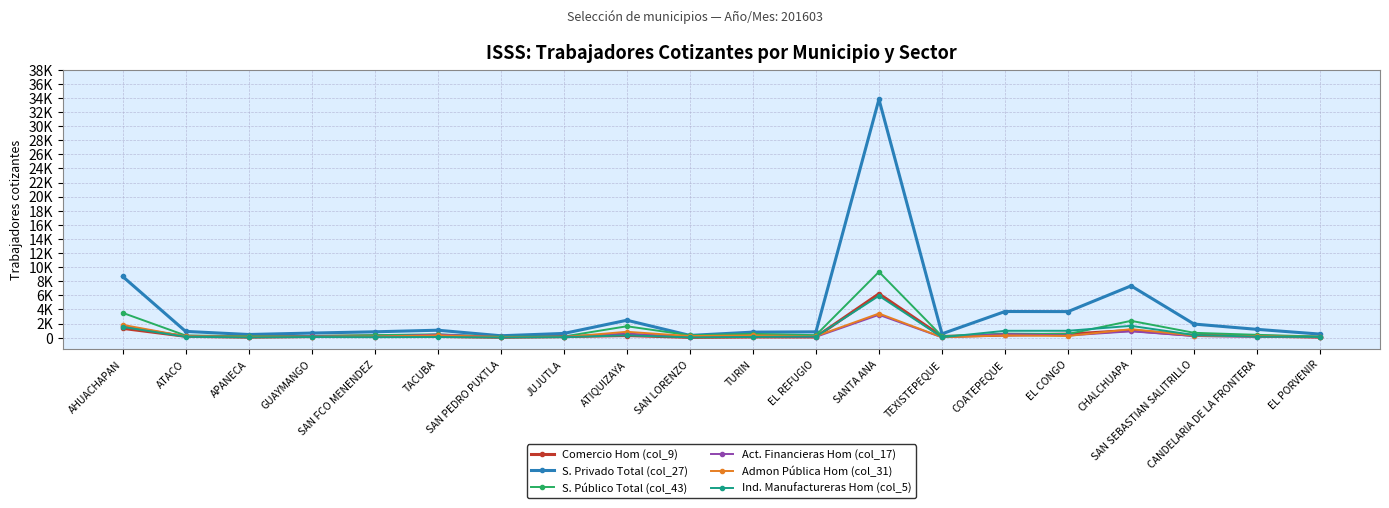

Between which two adjacent categories do Ind. Manufactureras Hom (col_5) and Admon Pública Hom (col_31) first intersect?

EL REFUGIO and SANTA ANA